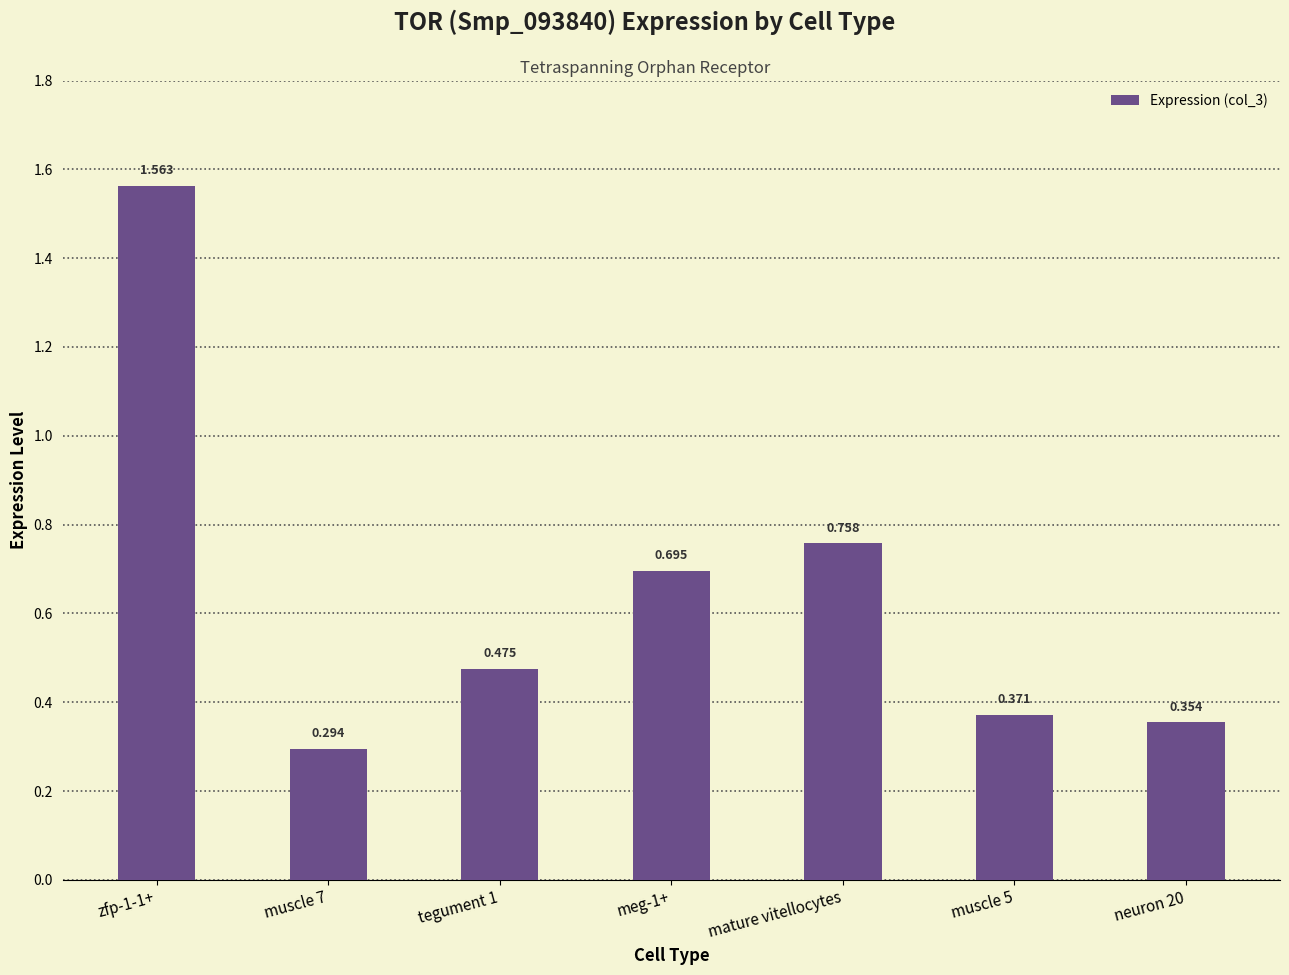

What is the average value?

0.6